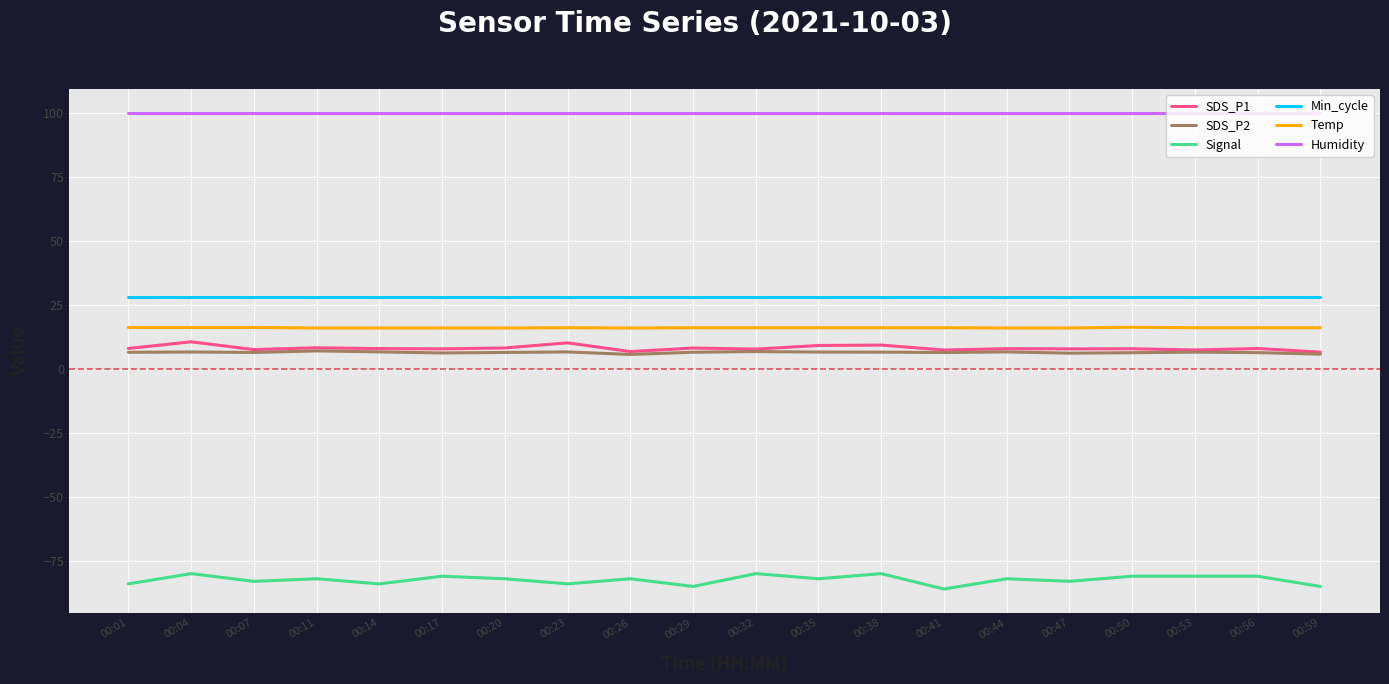

True or false: Temp and Min_cycle cross at least once.

False